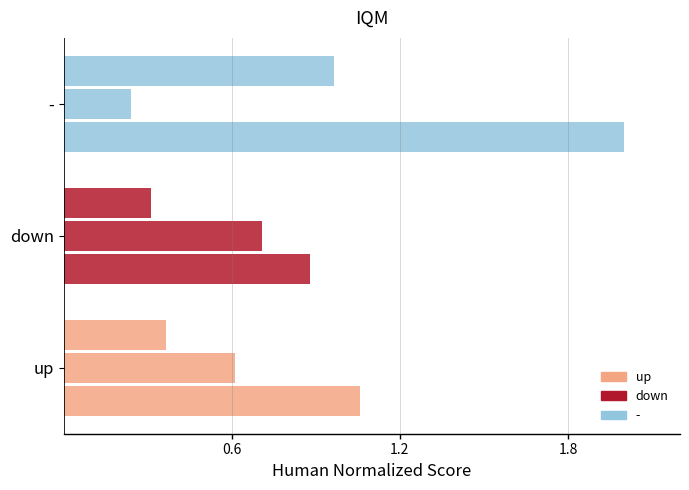

How many categories are shown in the chart?

3